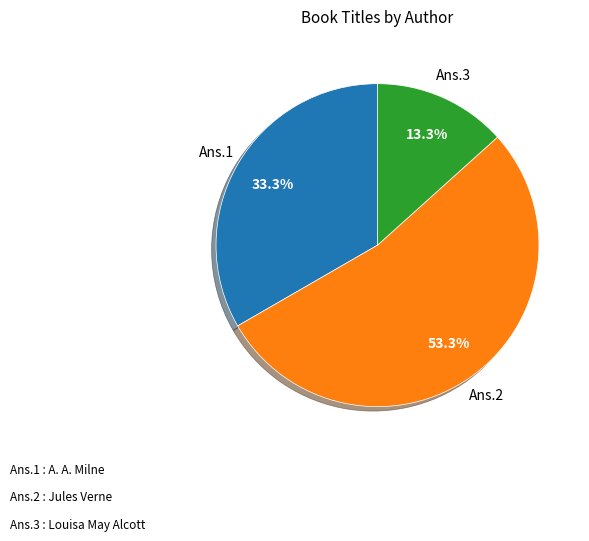

Is there any slice that represents more than half of the pie?

Yes